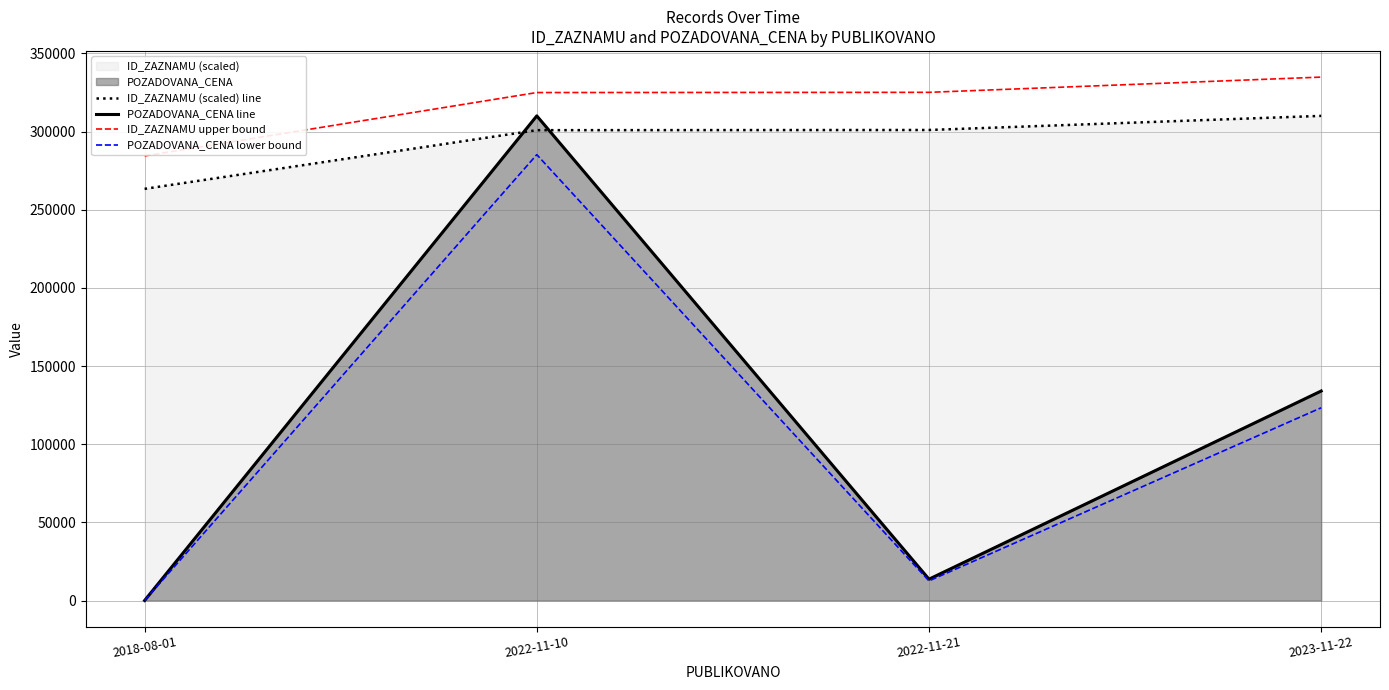

What is the maximum value shown in the chart?

334800.0